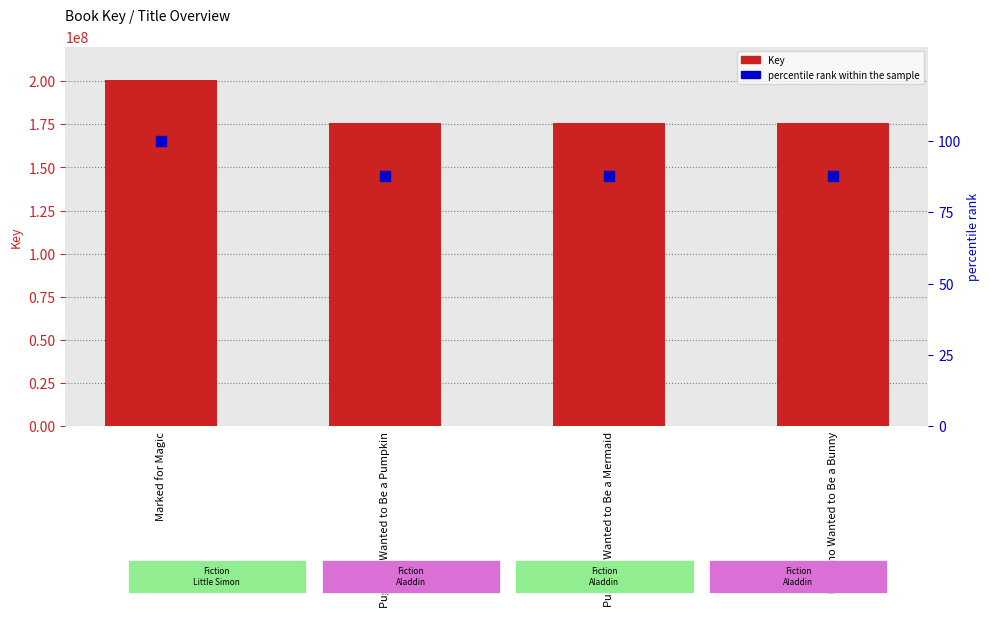

What are all the series names shown in the legend?

Key, percentile rank within the sample